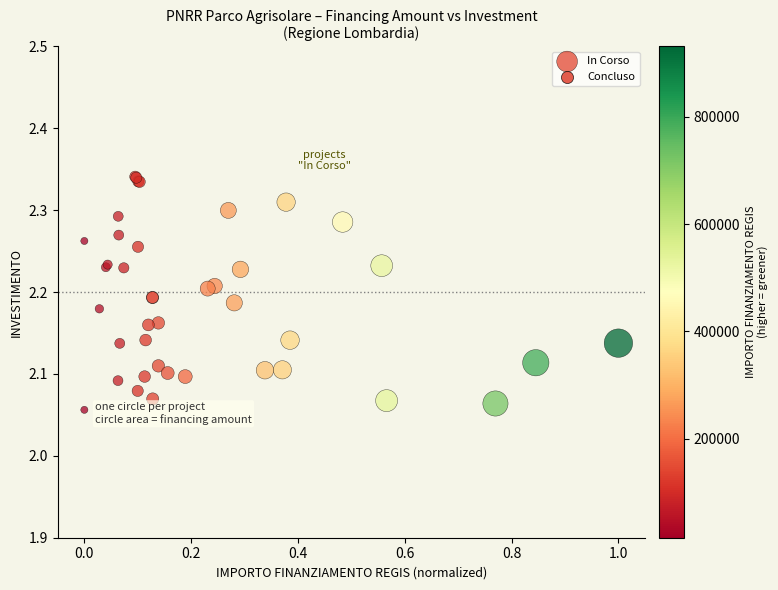

What are all the series names shown in the legend?

In Corso, Concluso